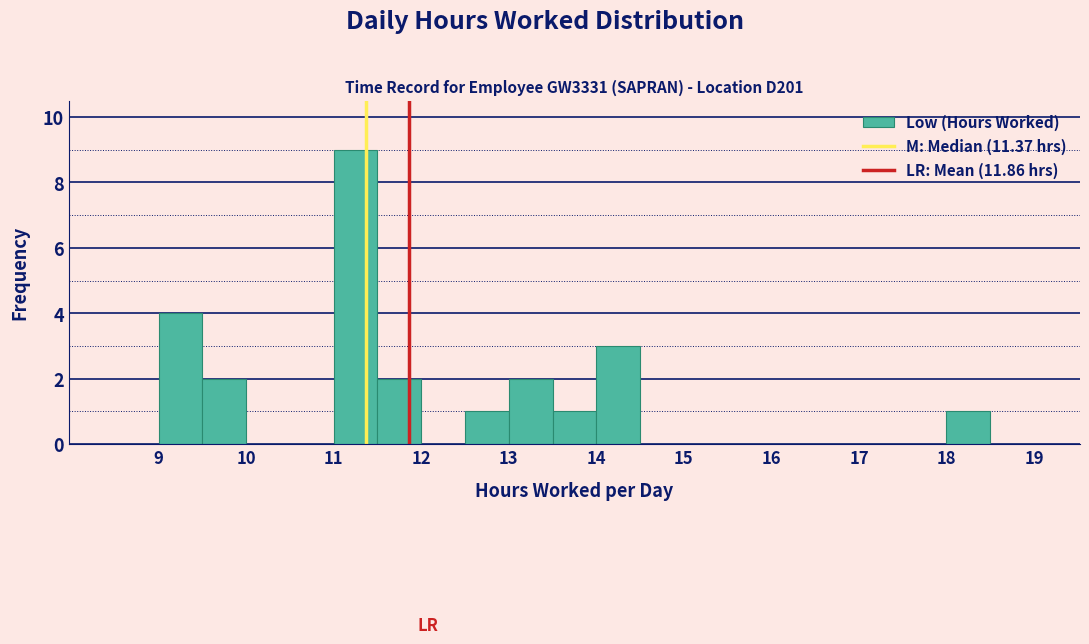

Reading left to right, transcribe this chart: for each bar, give the range it covers on the x-axis and its height. The values are not printed on the chart, so give them approximately, as read against the axis.

8.5 to 9.0: 0
9.0 to 9.5: 4
9.5 to 10.0: 2
10.0 to 10.5: 0
10.5 to 11.0: 0
11.0 to 11.5: 9
11.5 to 12.0: 2
12.0 to 12.5: 0
12.5 to 13.0: 1
13.0 to 13.5: 2
13.5 to 14.0: 1
14.0 to 14.5: 3
14.5 to 15.0: 0
15.0 to 15.5: 0
15.5 to 16.0: 0
16.0 to 16.5: 0
16.5 to 17.0: 0
17.0 to 17.5: 0
17.5 to 18.0: 0
18.0 to 18.5: 1
18.5 to 19.0: 0